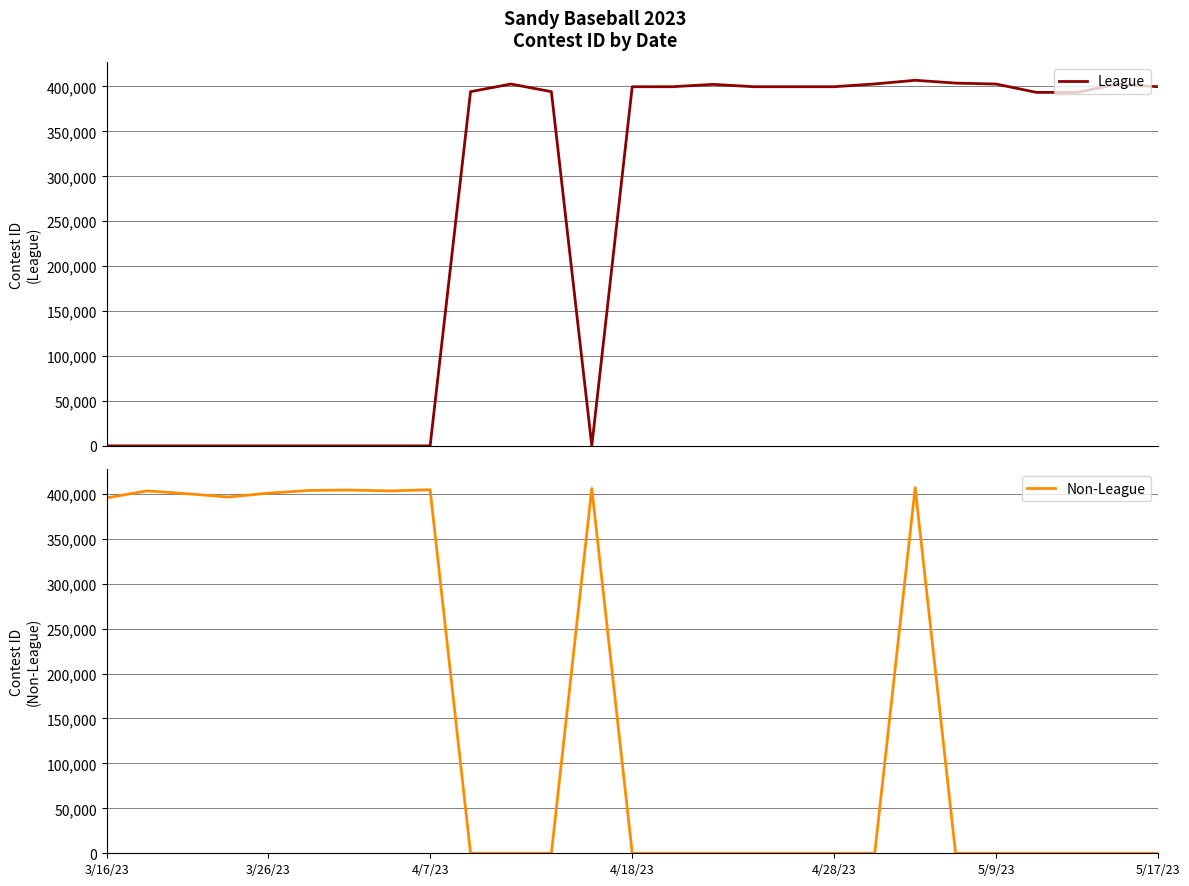

The value of League at 3/16/23 is -182582. True or false?

False